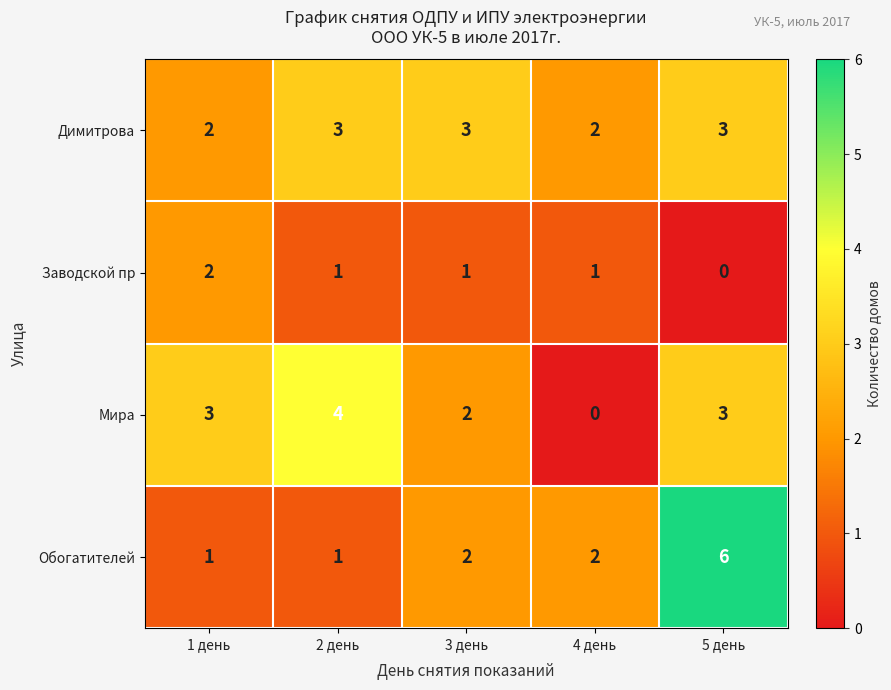

How many series are shown in this chart?

4